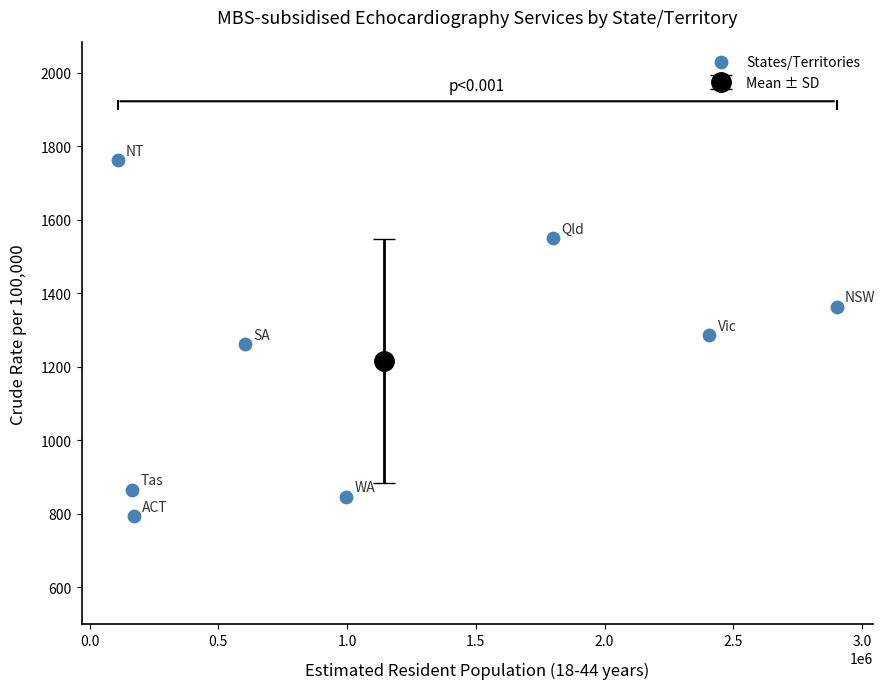

What is the average X value?

1144392